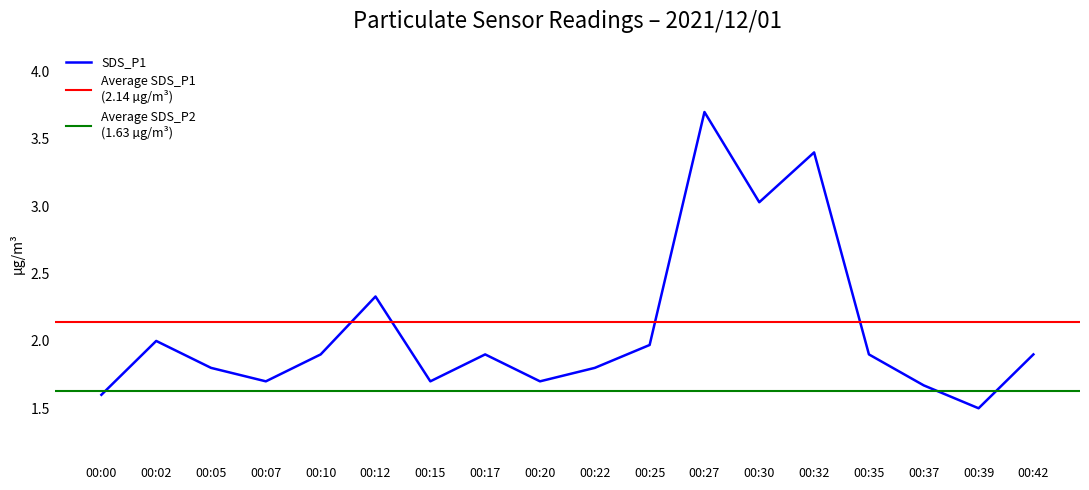

The chart shows a value of 3.0 at 00:30. True or false?

True